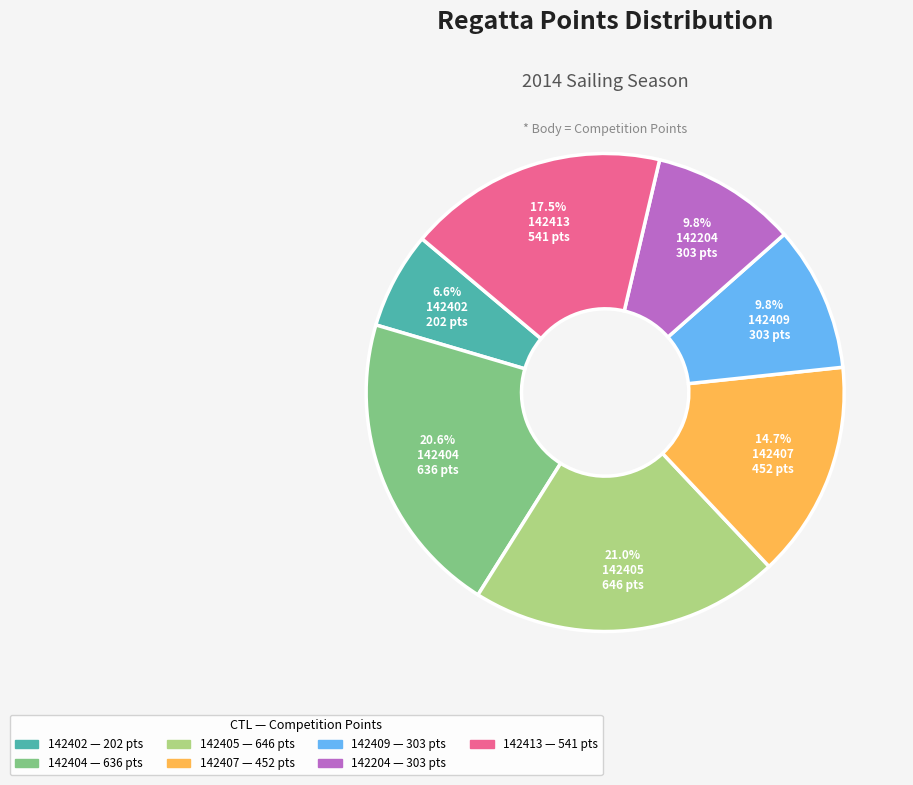

What percentage is the 142402 slice, to the nearest percent?

7%